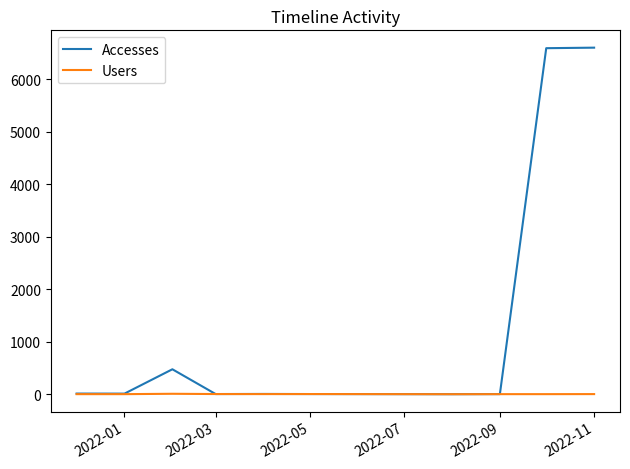

Rank the series by their average value, from highest to lowest.

Accesses, Users